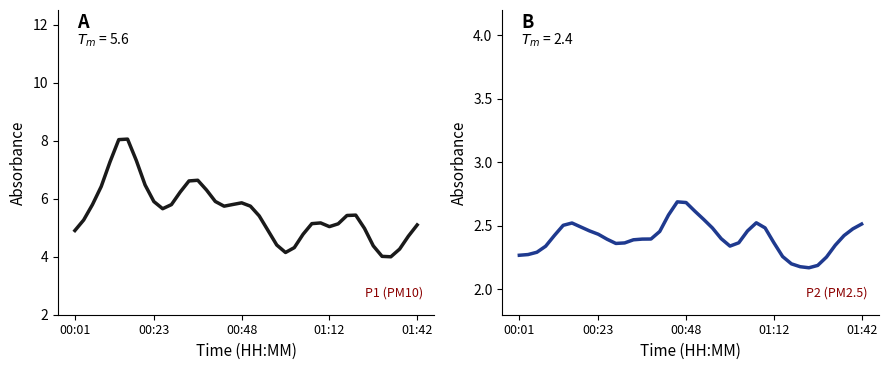

How many data points in P1 are less than 5?

12